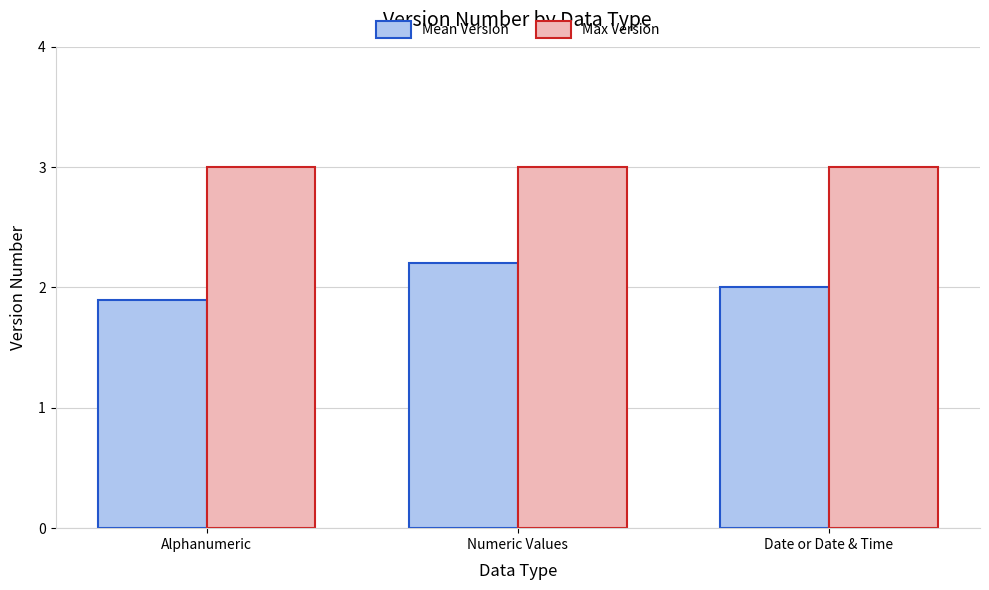

Count the number of data series in this chart.

2